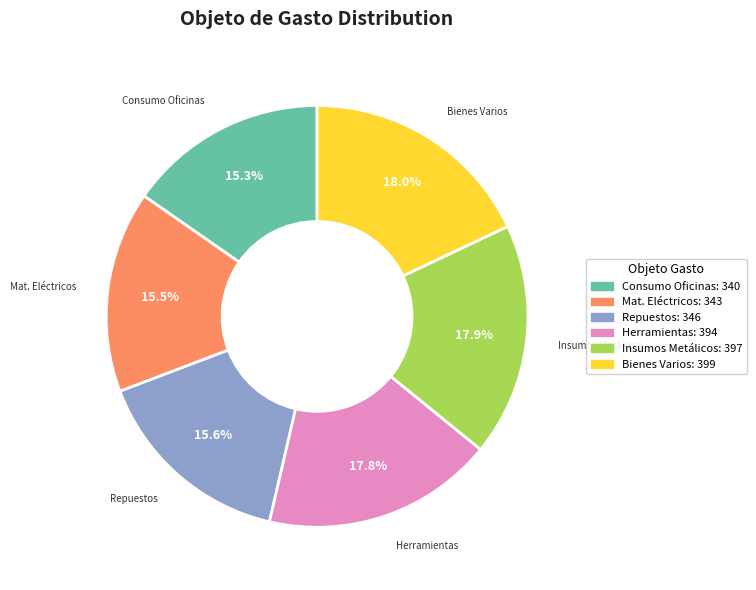

Count the number of slices in the pie.

6